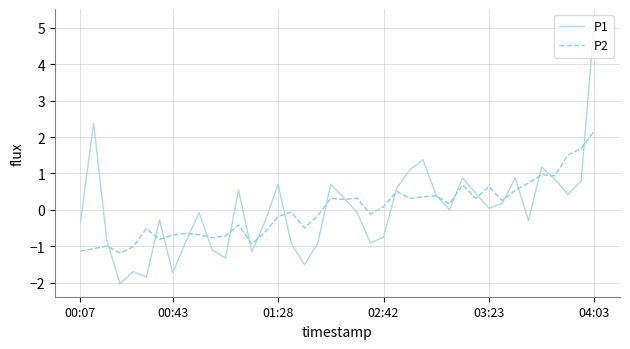

Rank the series by their maximum value, from highest to lowest.

P1, P2